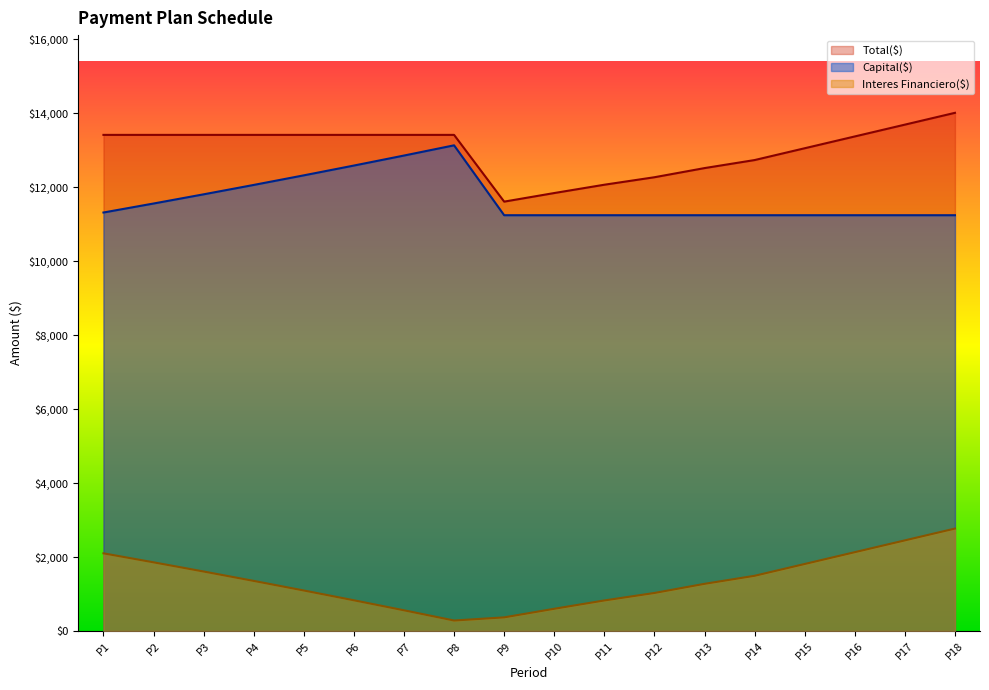

What is the difference between the Capital($) values at P3 and P13?

564.7